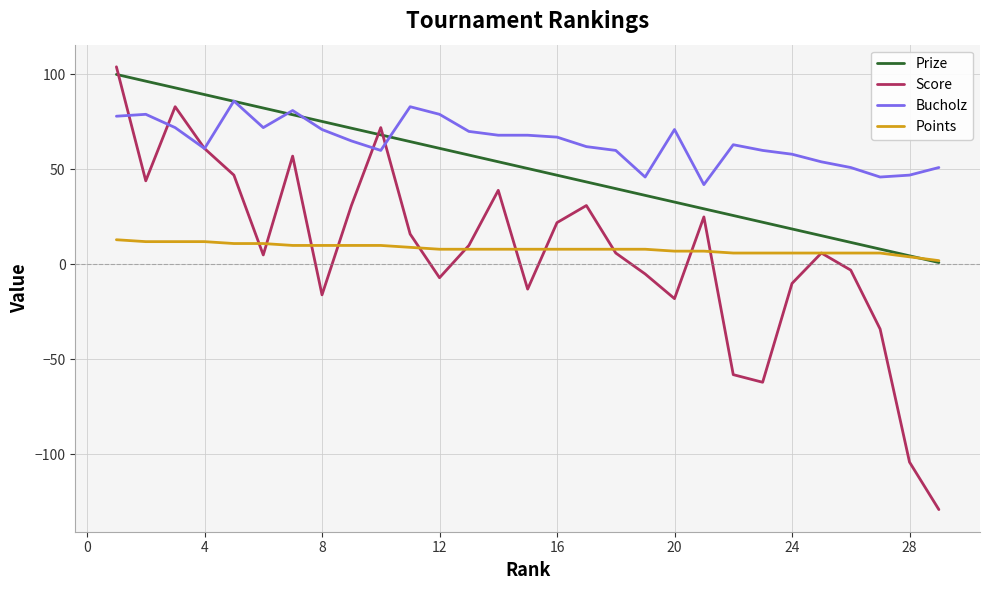

Is this an area chart (filled region under the line)?

No